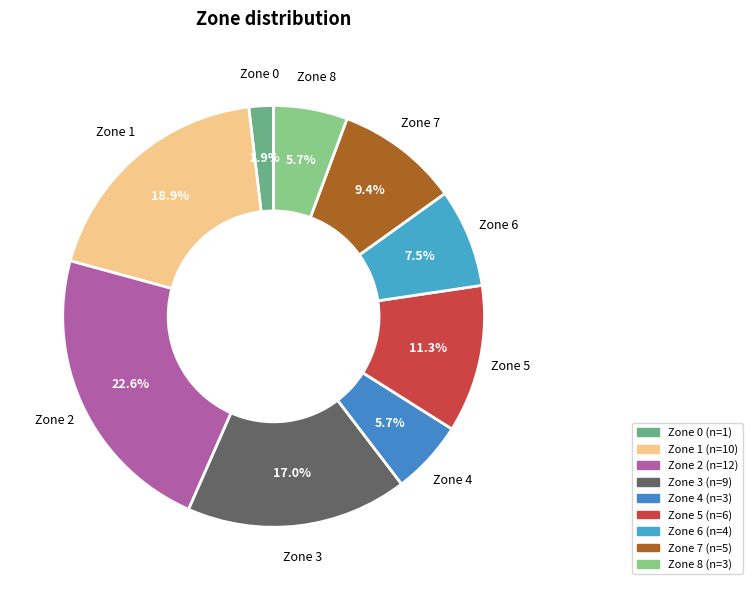

How much of the chart is everything except Zone 1?

81.1%